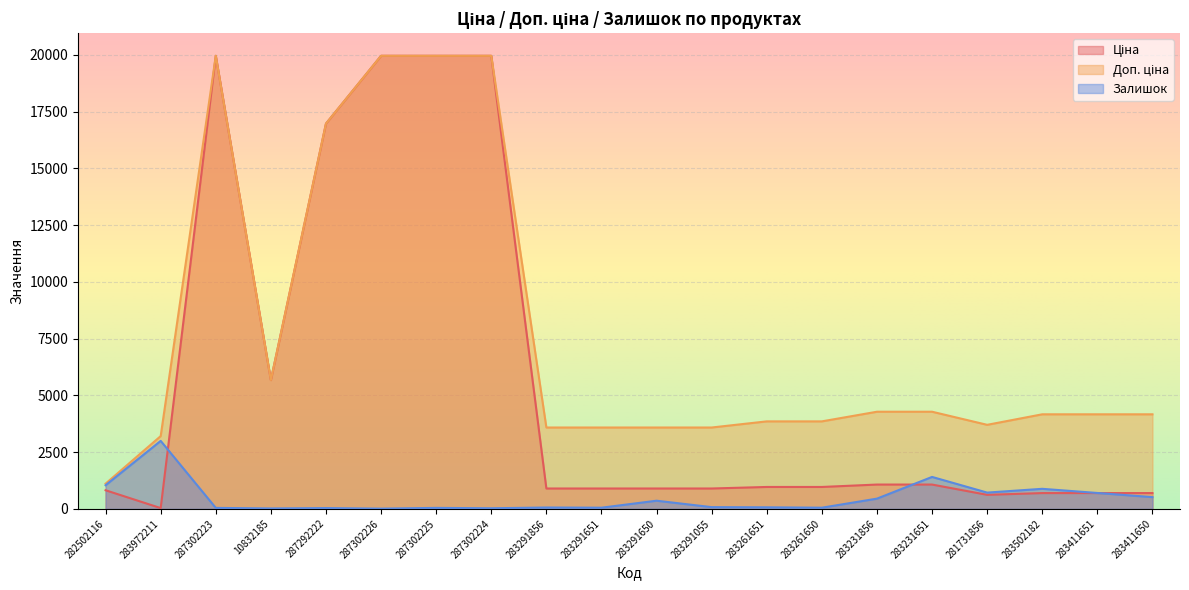

At which category does the chart reach its minimum across all series?

287302226